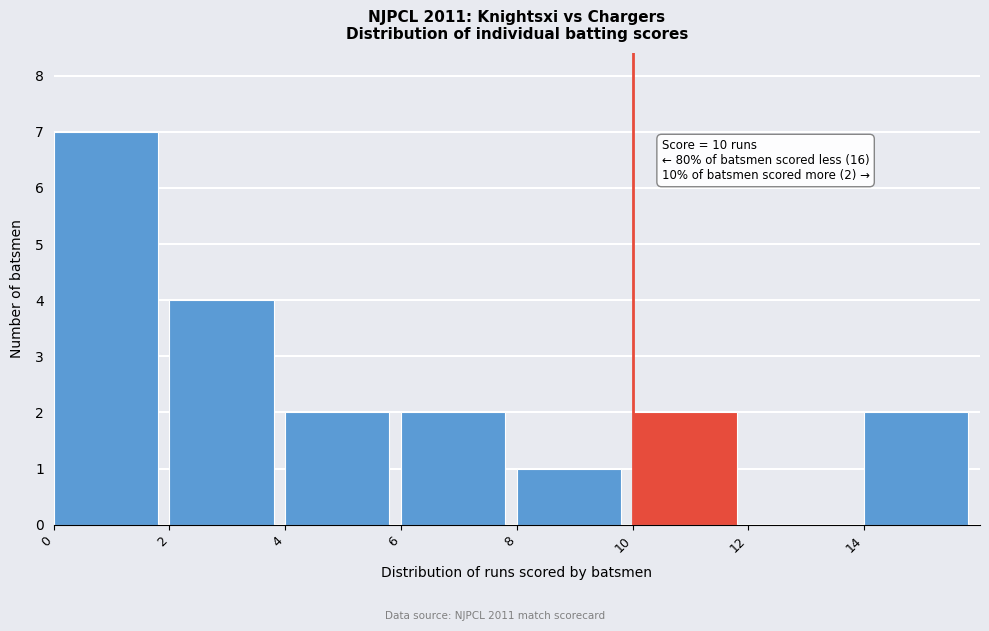

Over which range of the x-axis is the bar tallest?

0 to 2